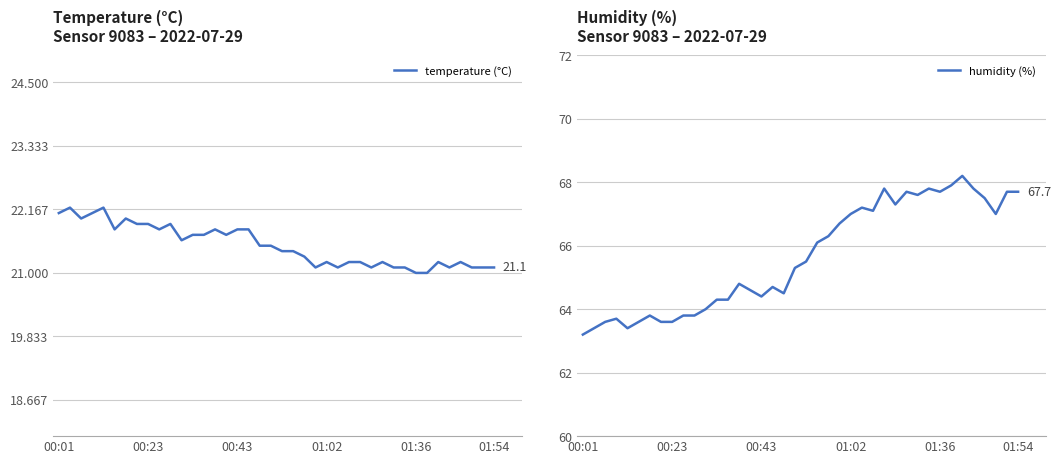

The value of humidity (%) at 00:43 is 64.4. True or false?

True